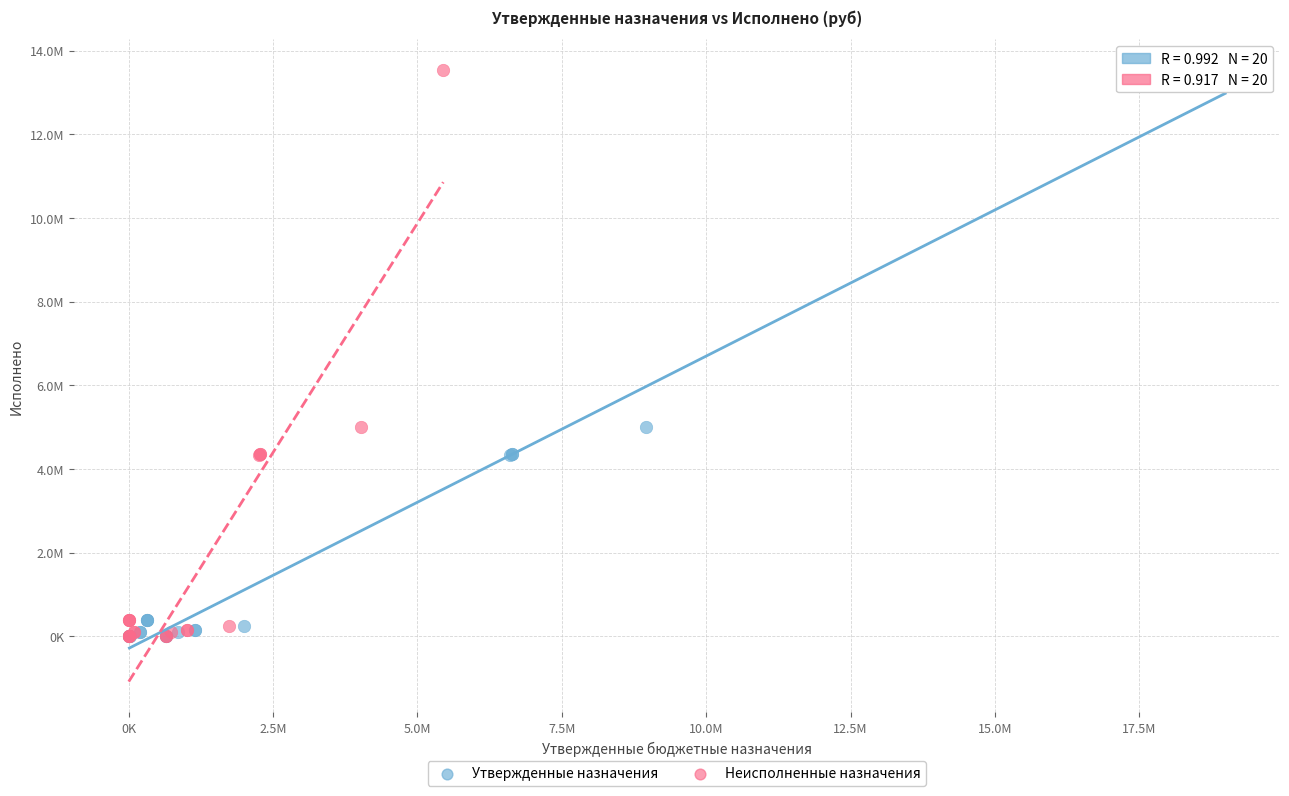

What are all the series names shown in the legend?

Утвержденные назначения, Неисполненные назначения